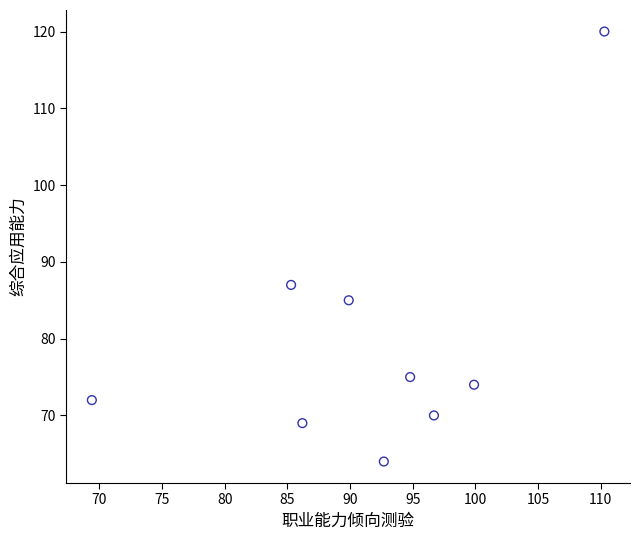

What Y value in the scatter plot is closest to 92?

87